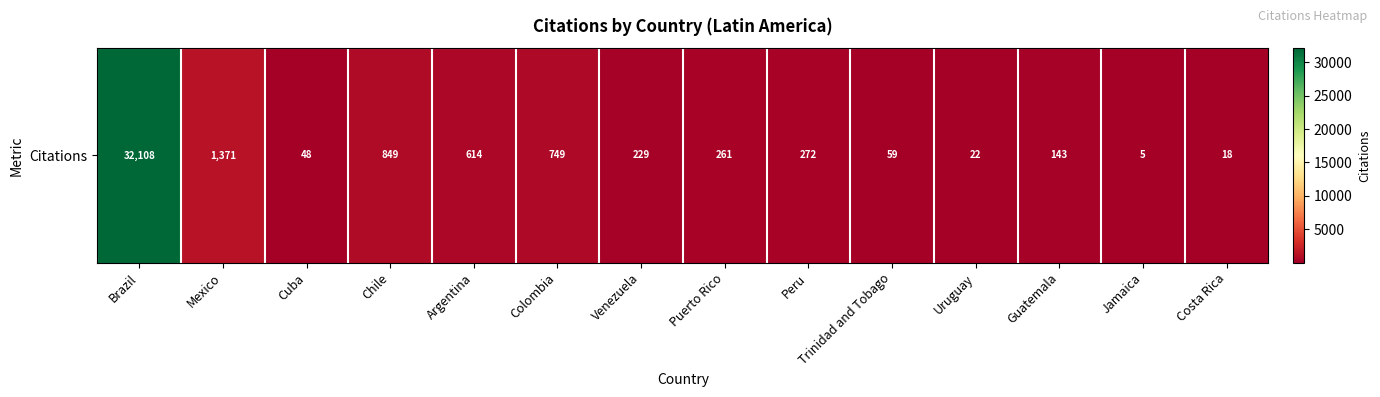

True or false: the data shows 170 at Chile.

False